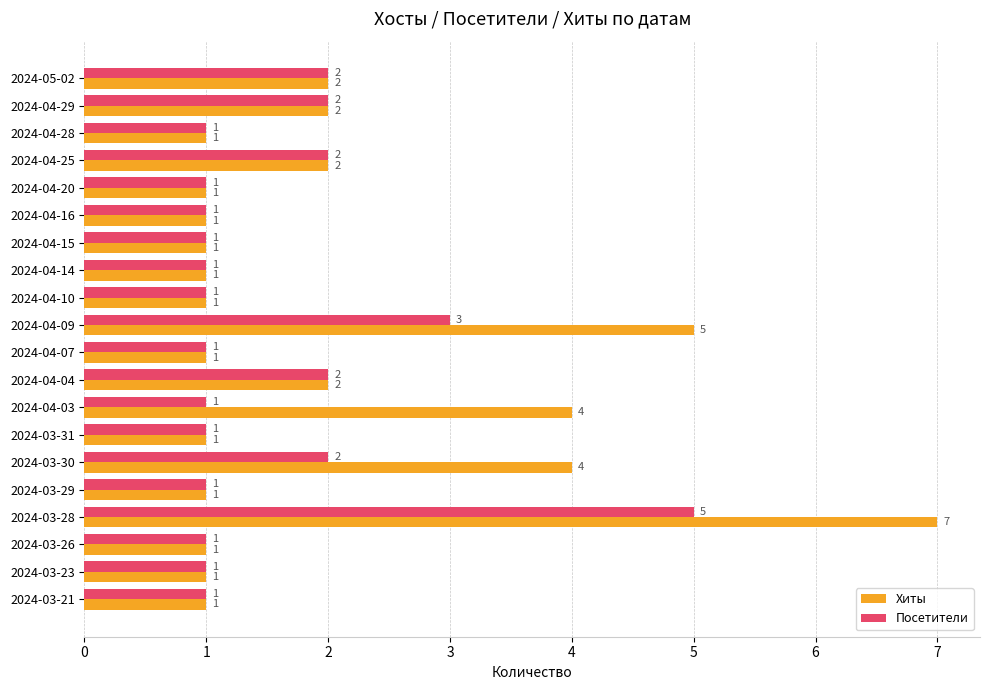

True or false: Посетители has a value of 1 at 2024-04-03.

True